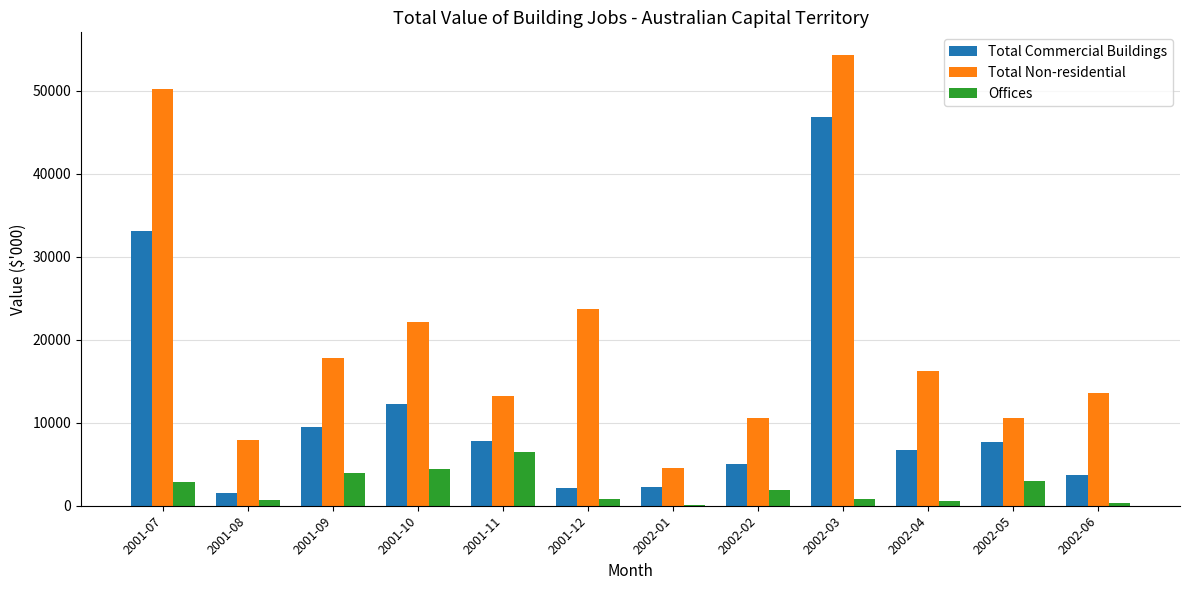

Which category has the highest value in the Total Commercial Buildings series?

2002-03